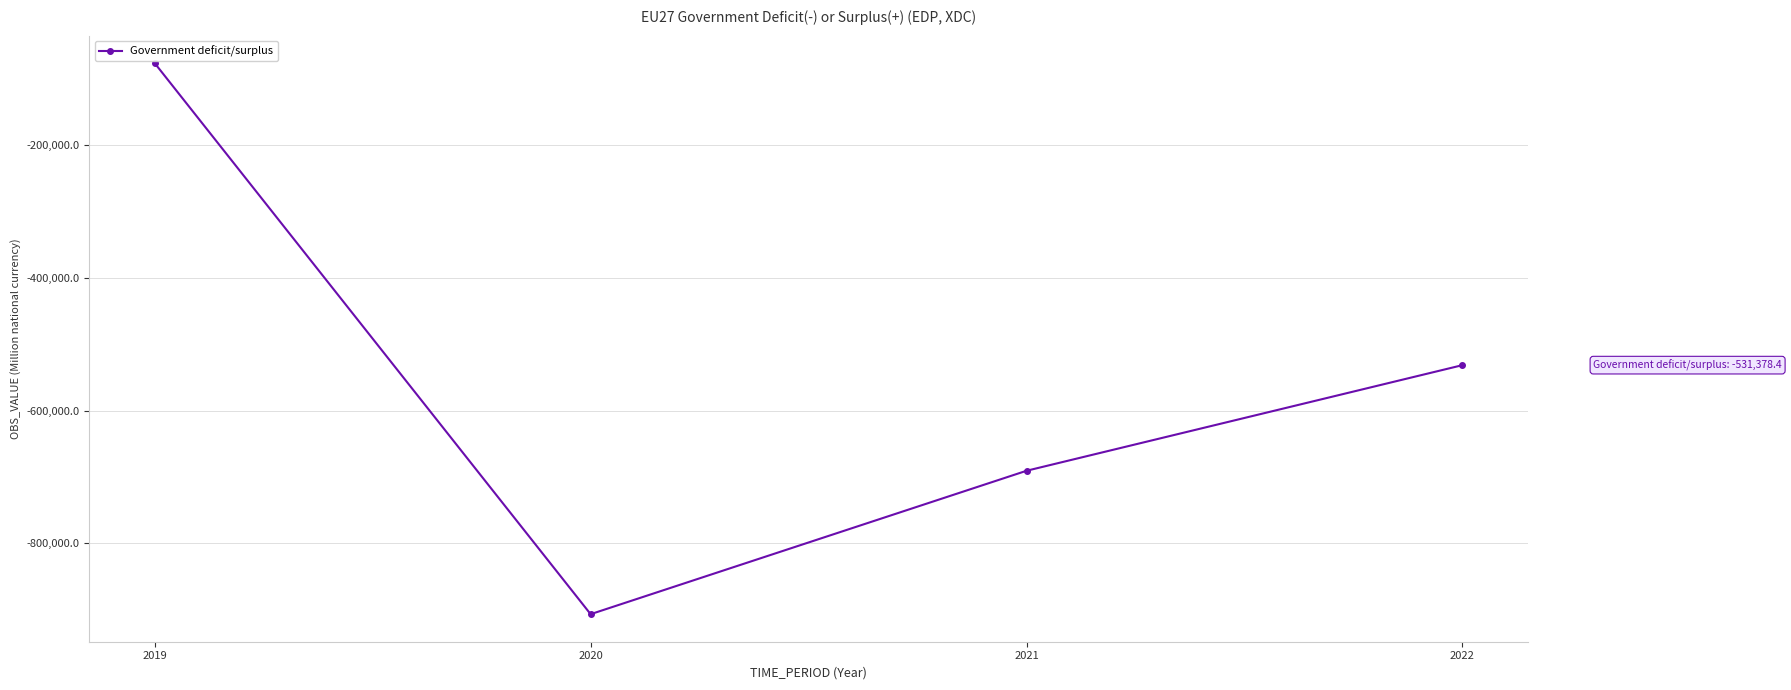

How many points are lower than both their immediate neighbors (excluding endpoints)?

1